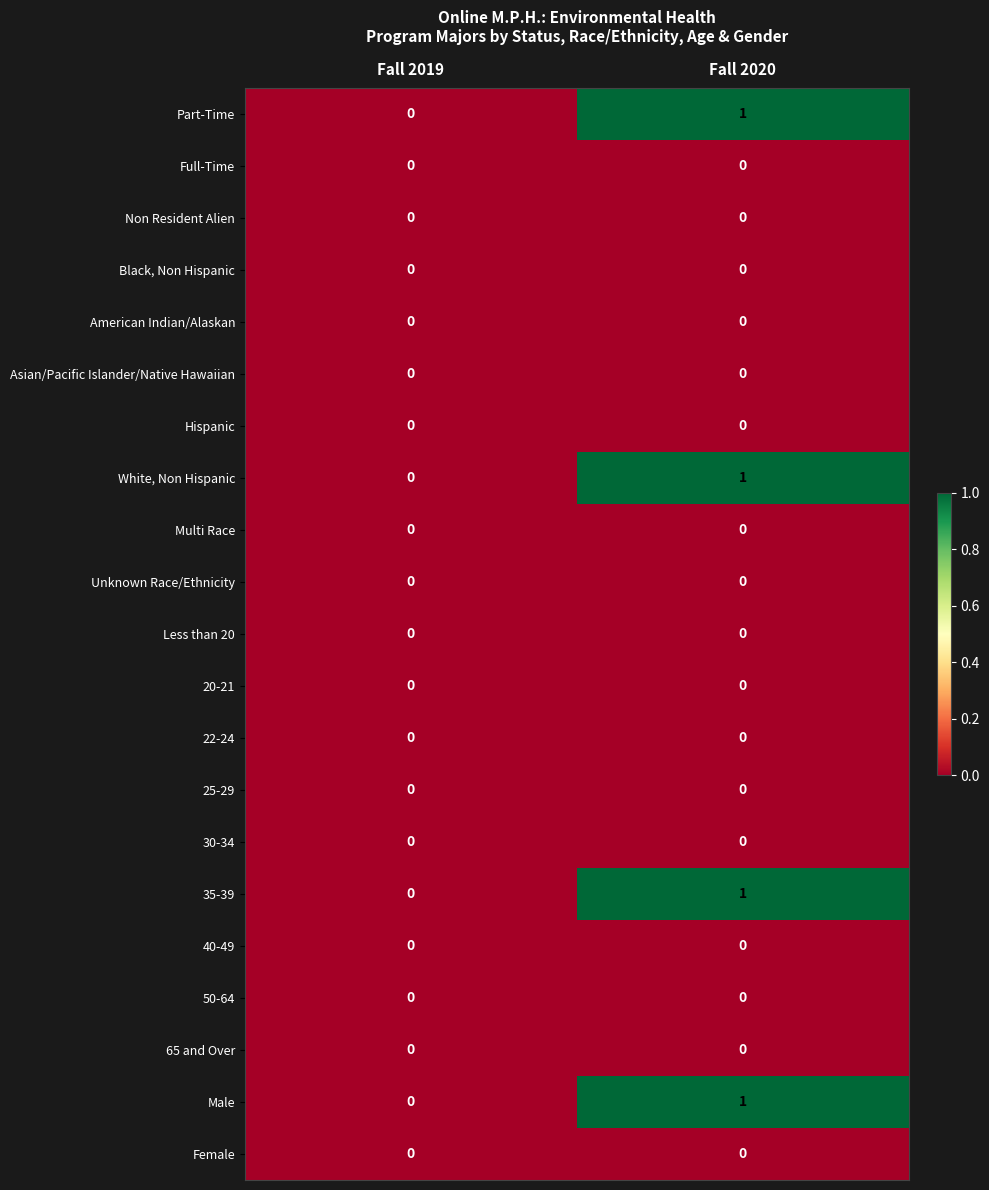

At which label is Male closest to 0?

Fall 2019